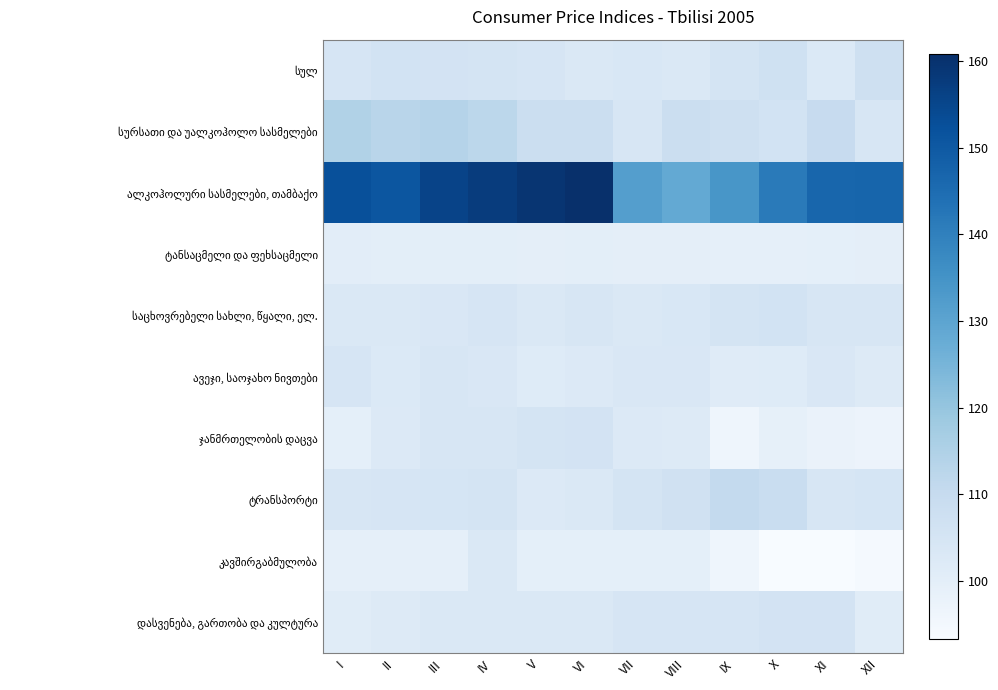

Rank the series at II from highest to lowest value.

ალკოჰოლური სასმელები, თამბაქო, სურსათი და უალკოჰოლო სასმელები, სულ, ტრანსპორტი, საცხოვრებელი სახლი, წყალი, ელ., ავეჯი, საოჯახო ნივთები, ჯანმრთელობის დაცვა, დასვენება, გართობა და კულტურა, ტანსაცმელი და ფეხსაცმელი, კავშირგაბმულობა